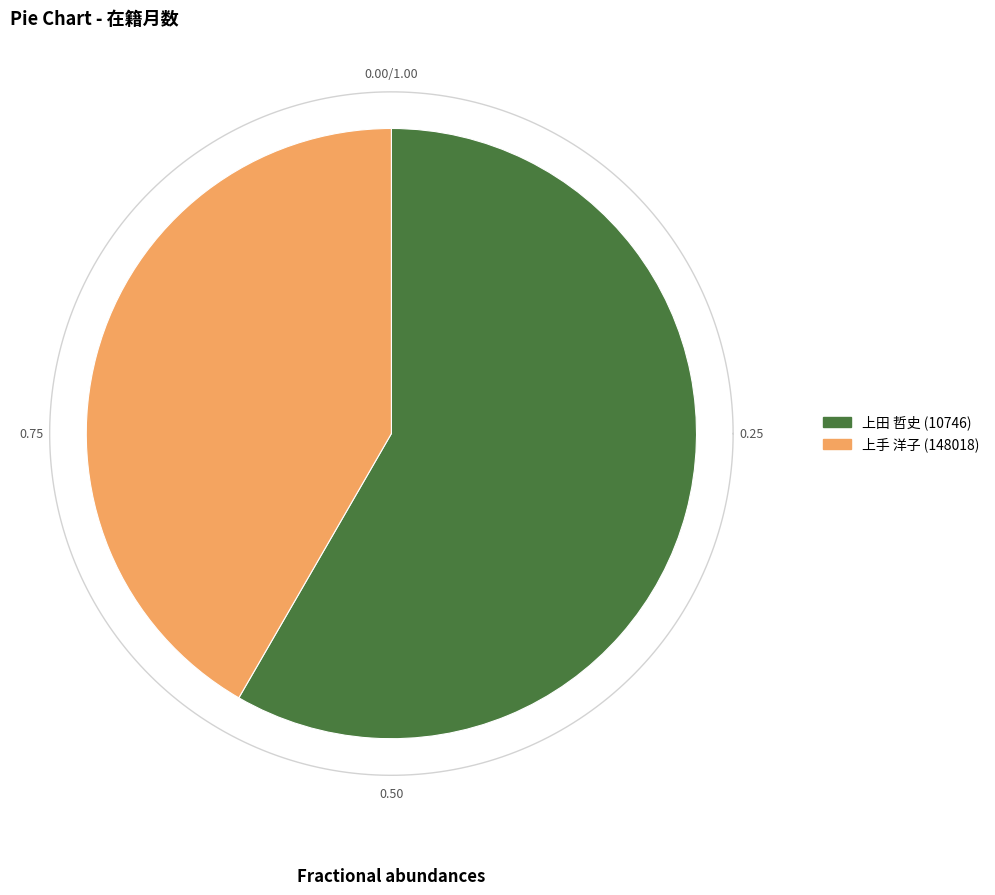

Combined, do 上手 洋子 (148018) and 上田 哲史 (10746) account for over 50%?

Yes